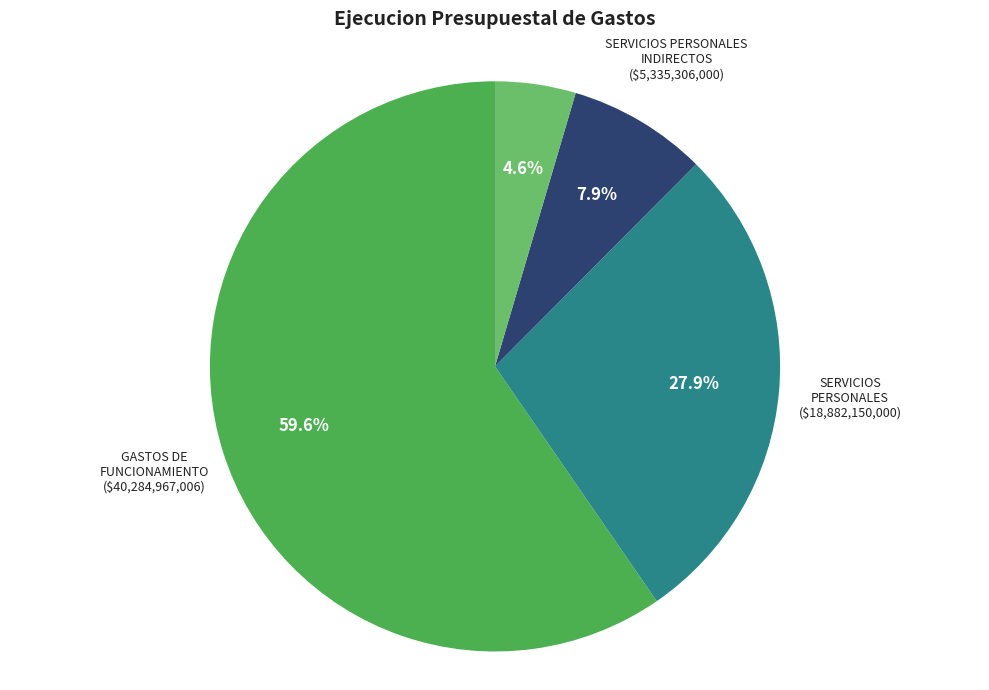

Does GASTOS DE FUNCIONAMIENTO represent more than half of the total?

Yes